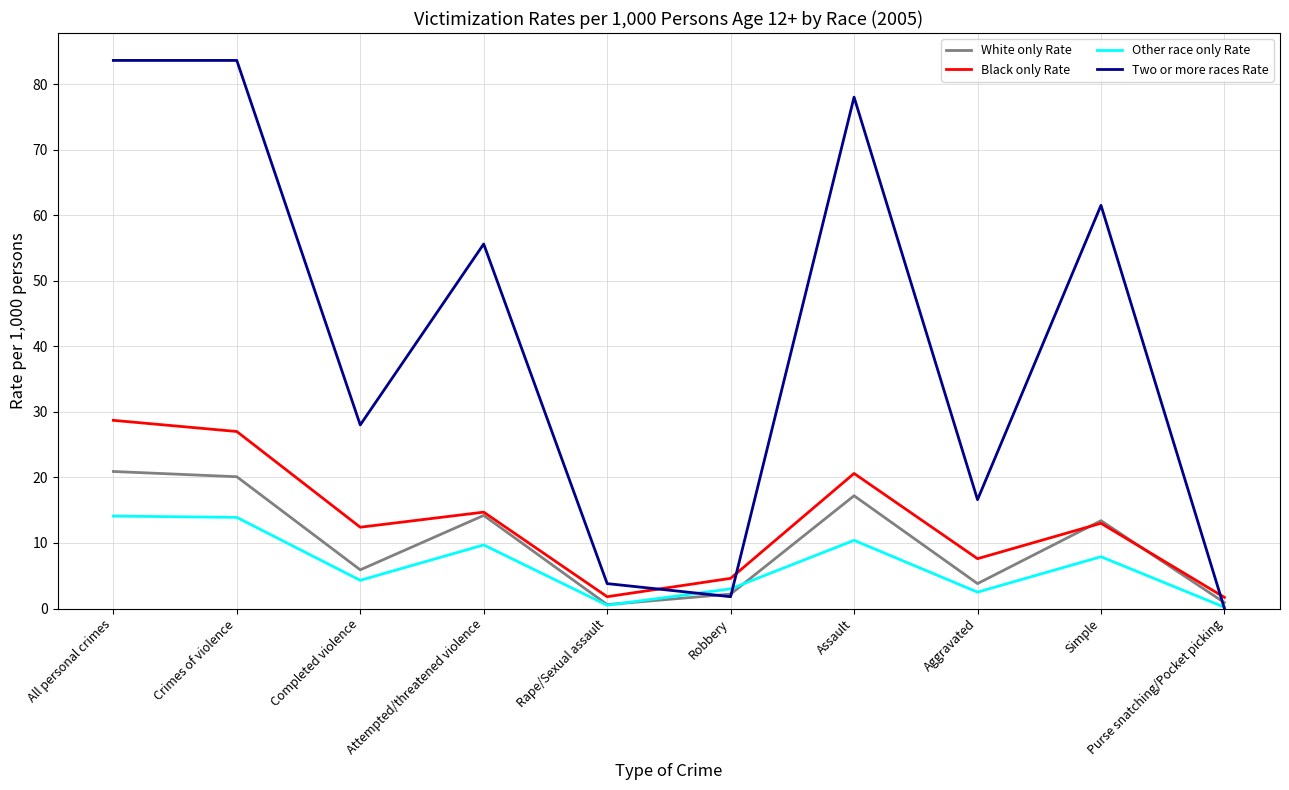

In White only Rate, how many points are lower than both neighbors (excluding endpoints)?

3